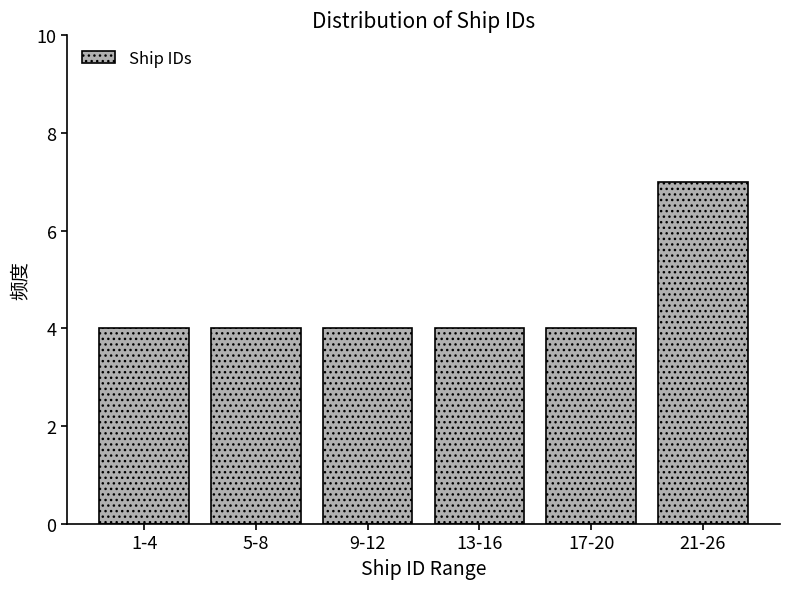

Reading left to right, list all the values displayed in this chart.

1-4=4	5-8=4	9-12=4	13-16=4	17-20=4	21-26=7